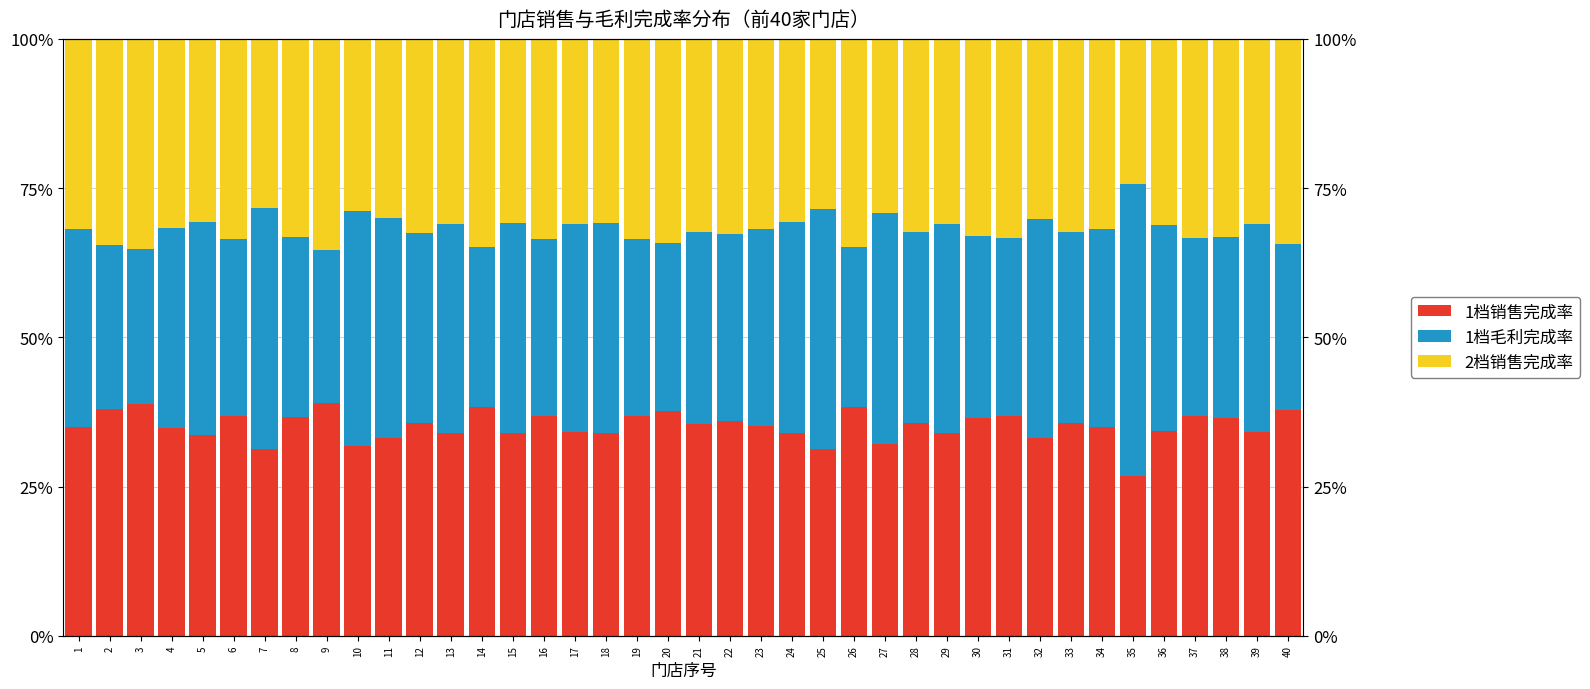

Does the chart contain any negative values?

No